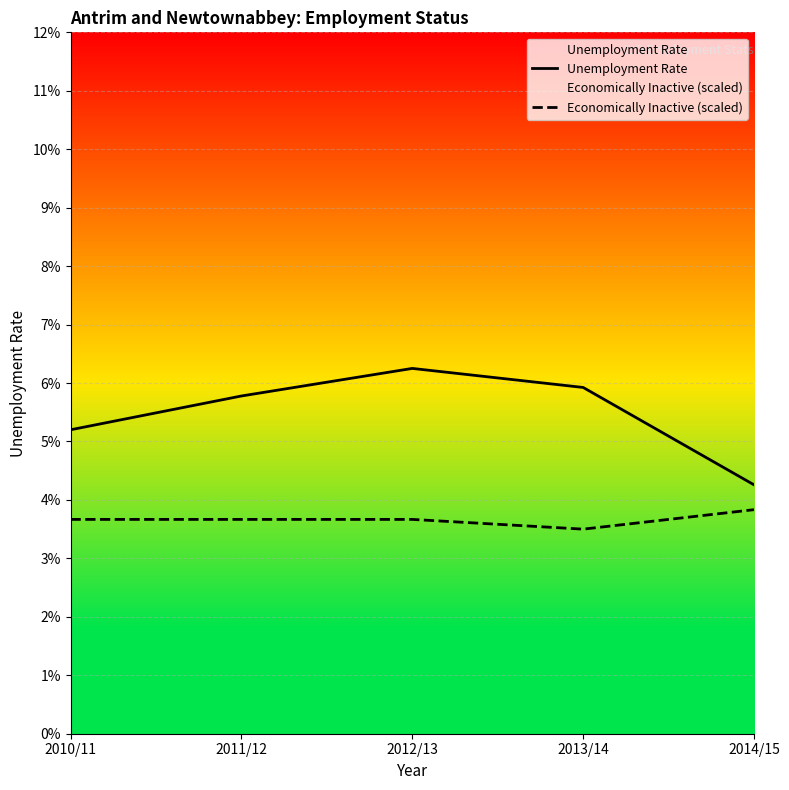

Which has a higher value, 2012/13 or 2014/15?

2012/13